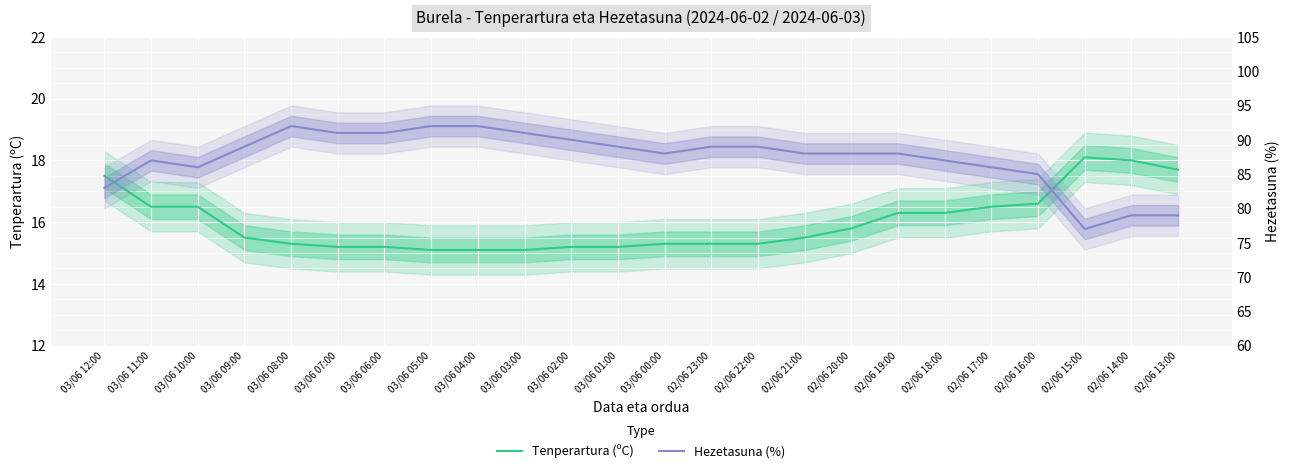

What is the label of the 18th point from the left?

02/06 19:00